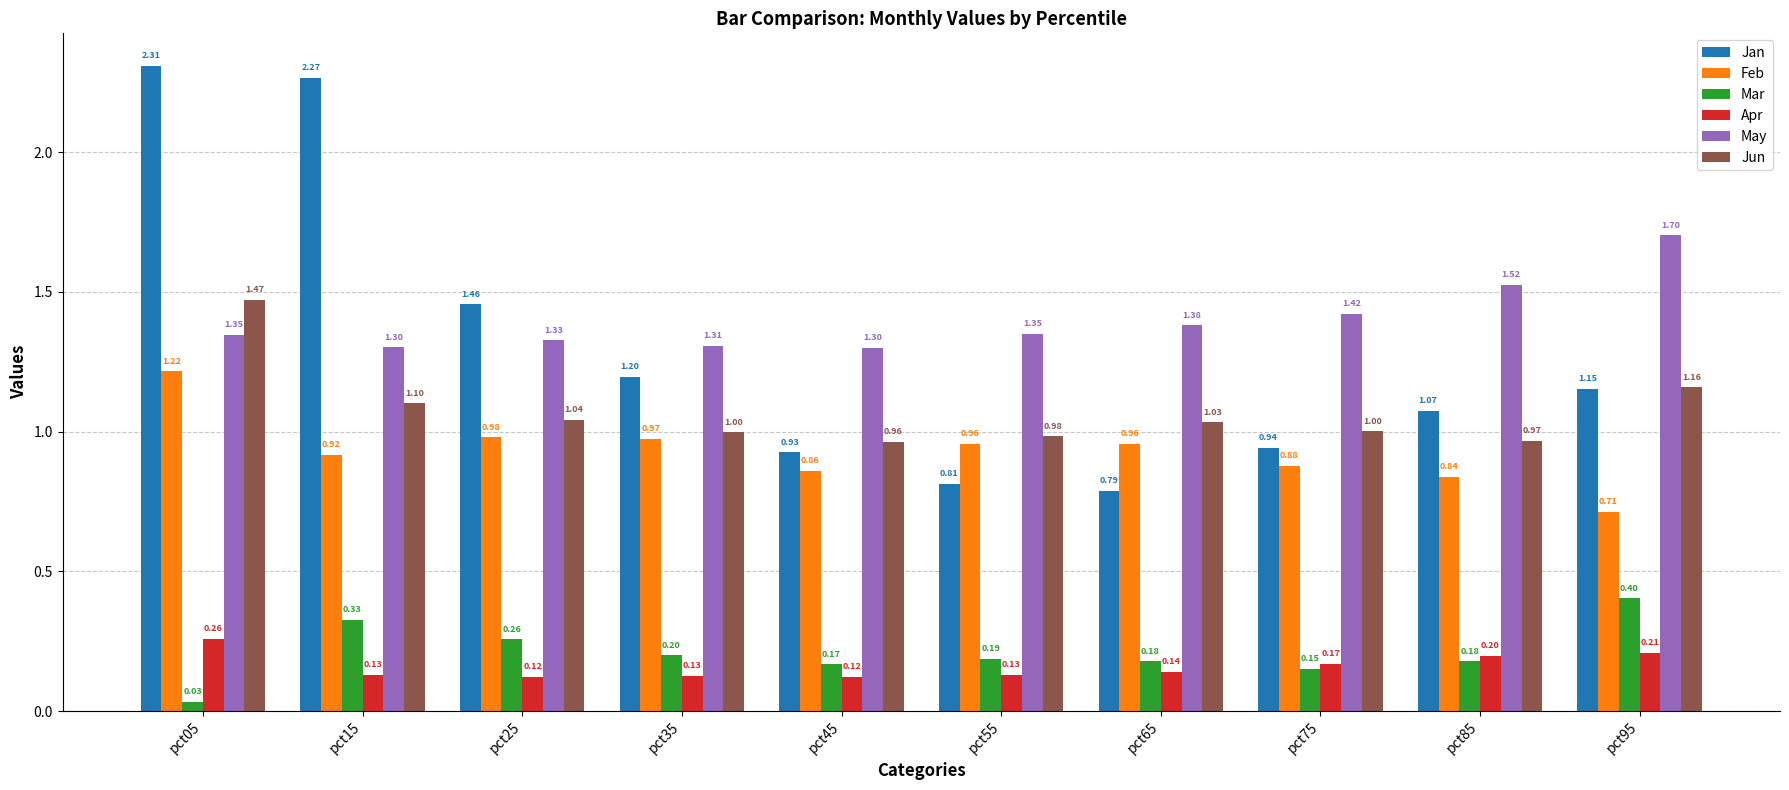

Which series has the largest total across all categories?

May